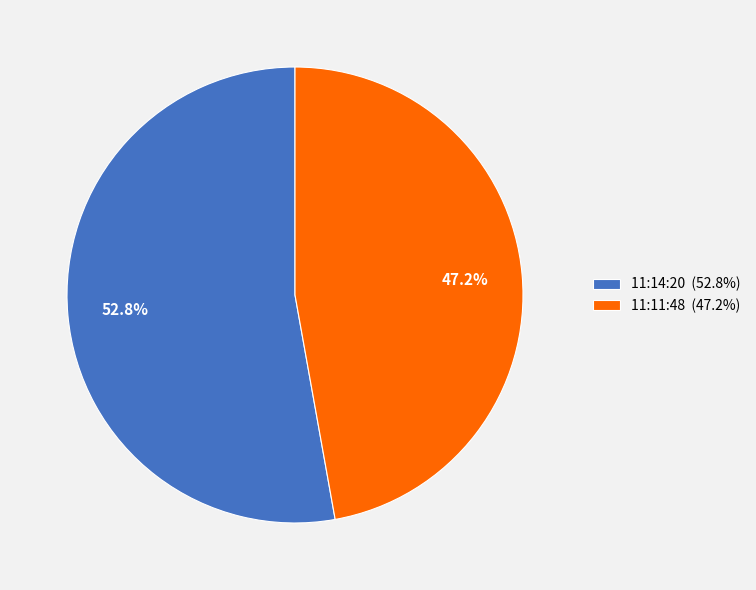

True or false: 11:14:20 accounts for 47% of the total.

False